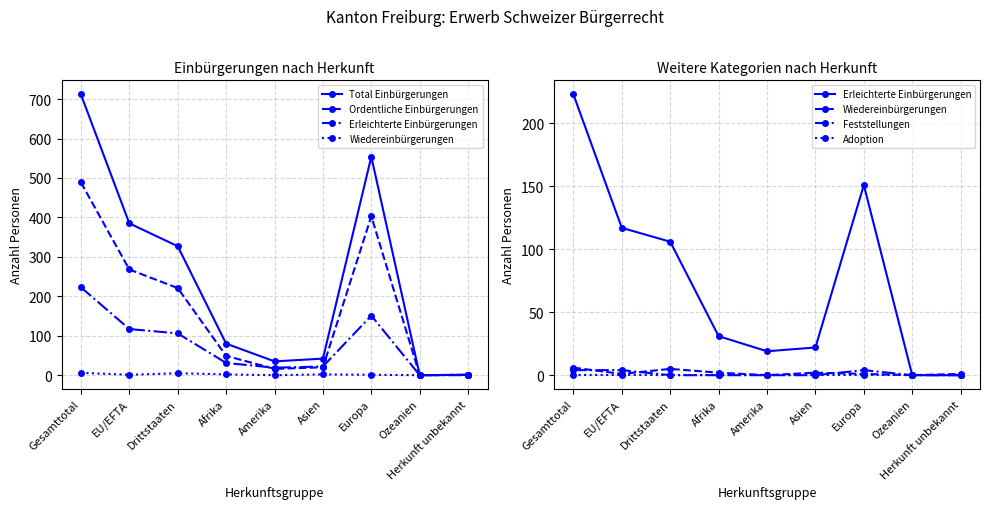

True or false: Erleichterte Einbürgerungen and Wiedereinbürgerungen intersect in this chart.

False